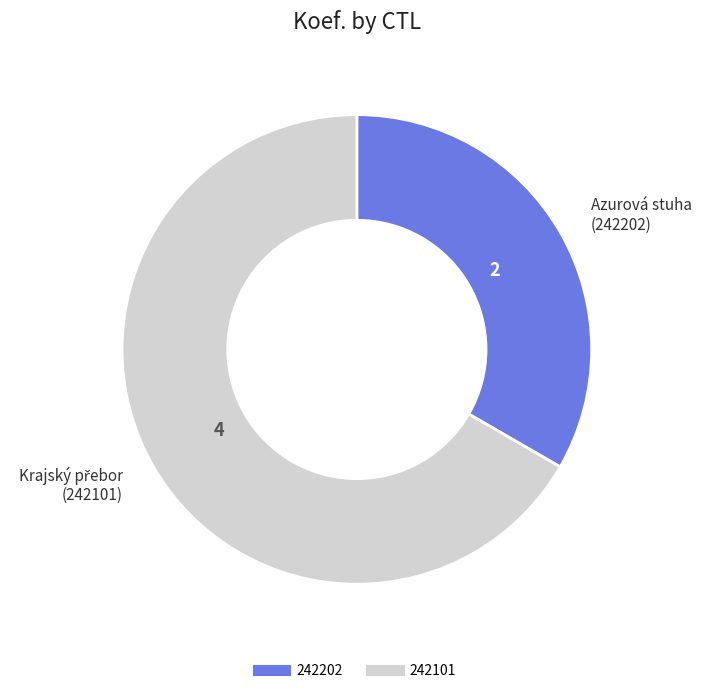

How many segments does this pie chart have?

2